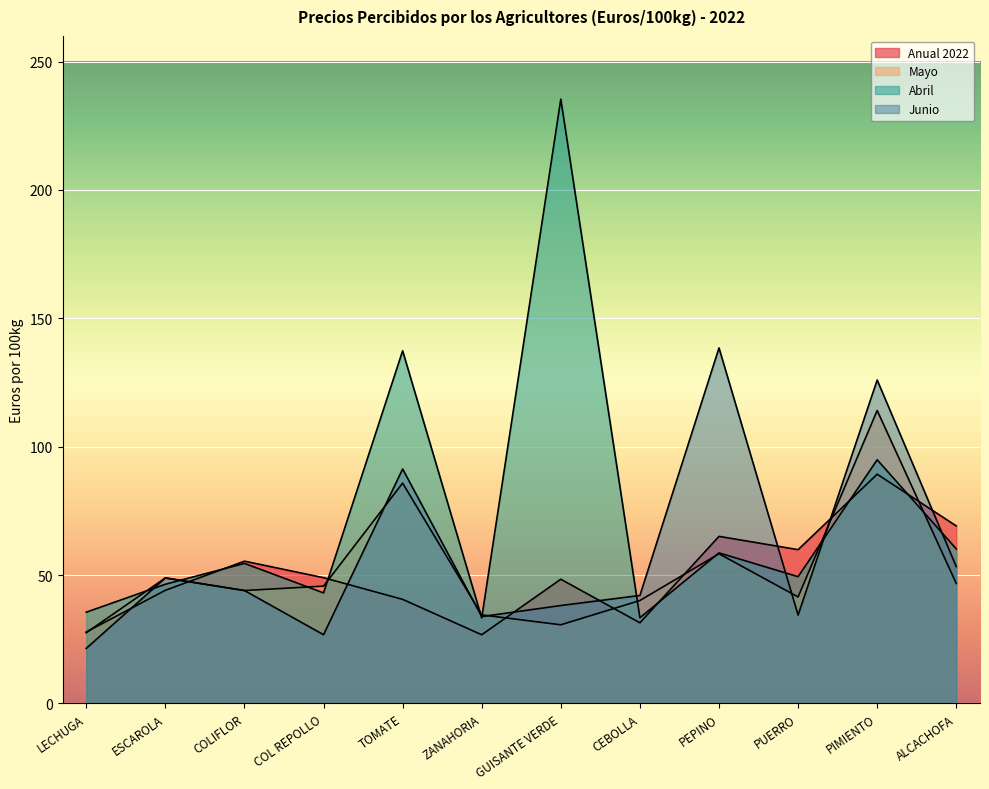

At which category does Anual 2022 reach its first local peak?

COLIFLOR